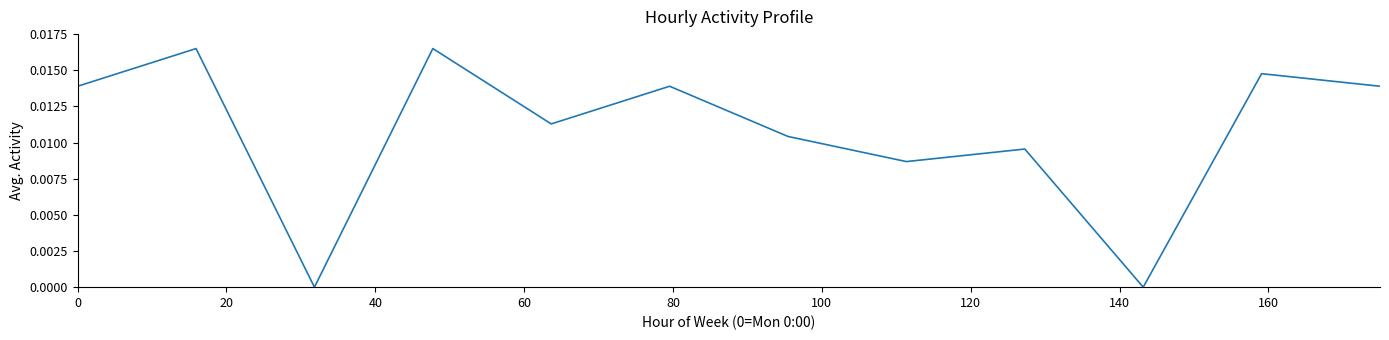

How many lines are shown in the chart?

1